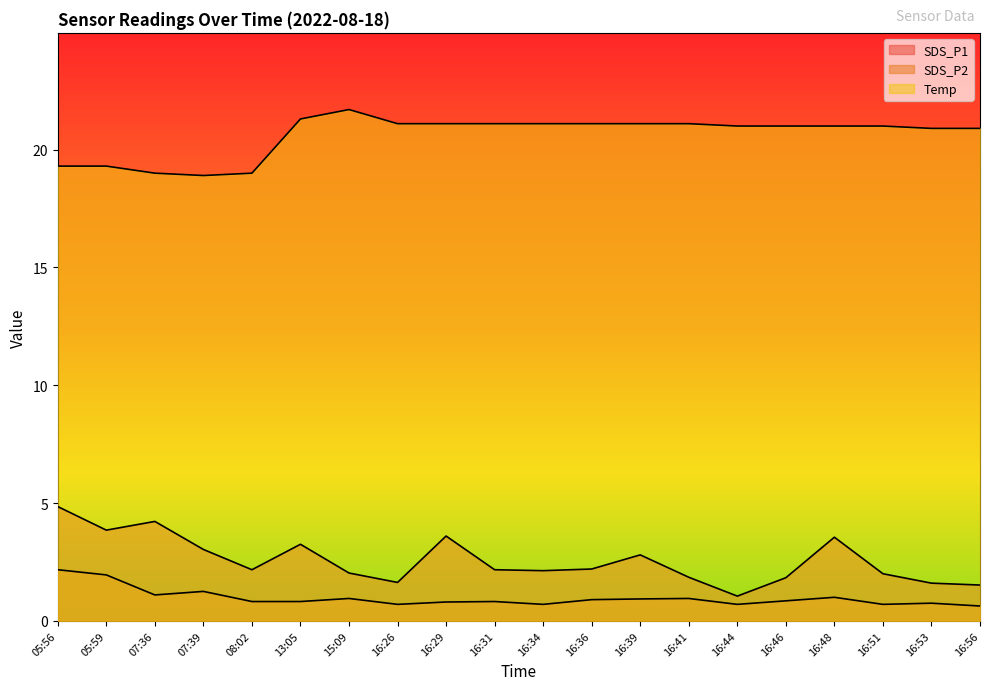

What is the smallest value displayed?

0.6